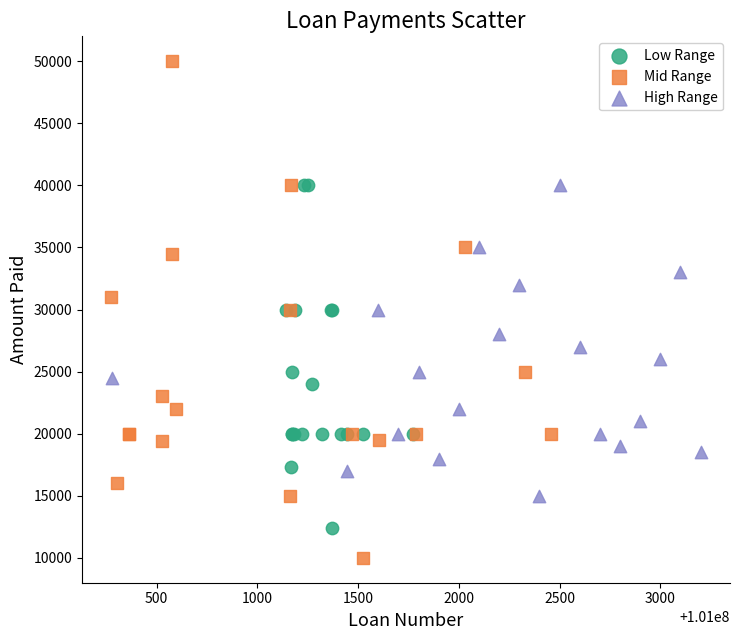

Which series contains the highest Y value?

Mid Range